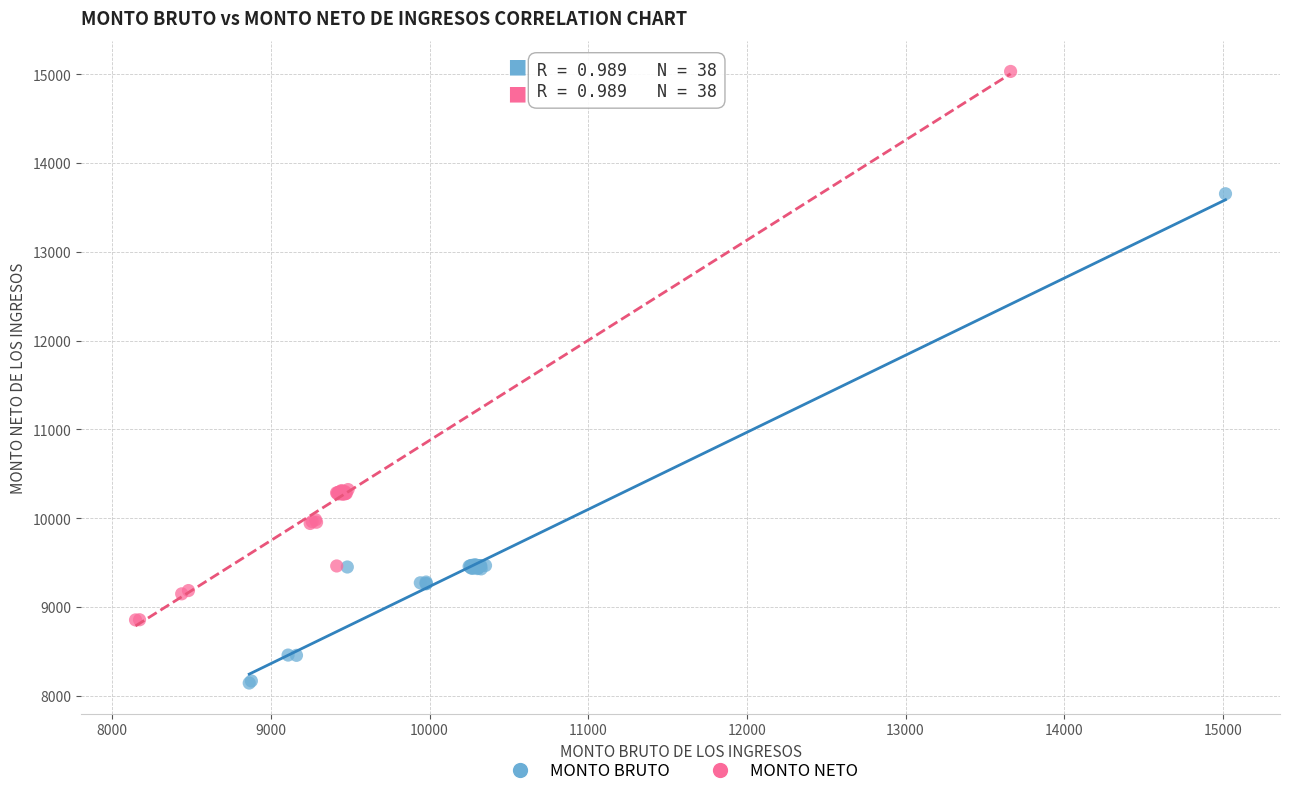

Which series contains the lowest Y value?

MONTO BRUTO